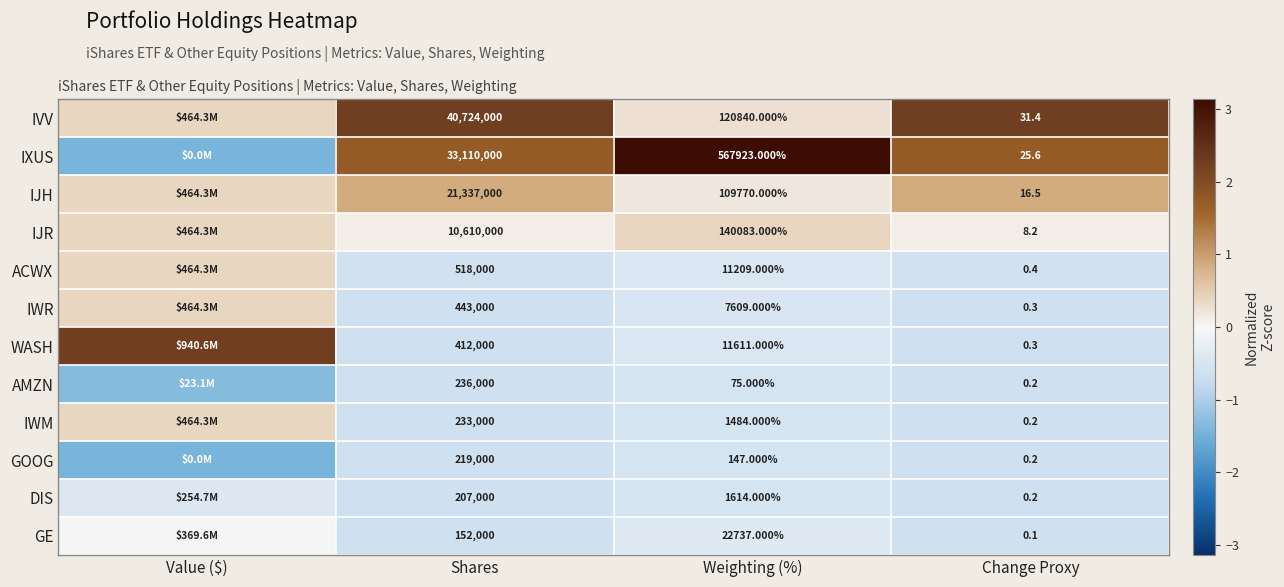

True or false: IXUS has a value of 0.9 at Shares.

False